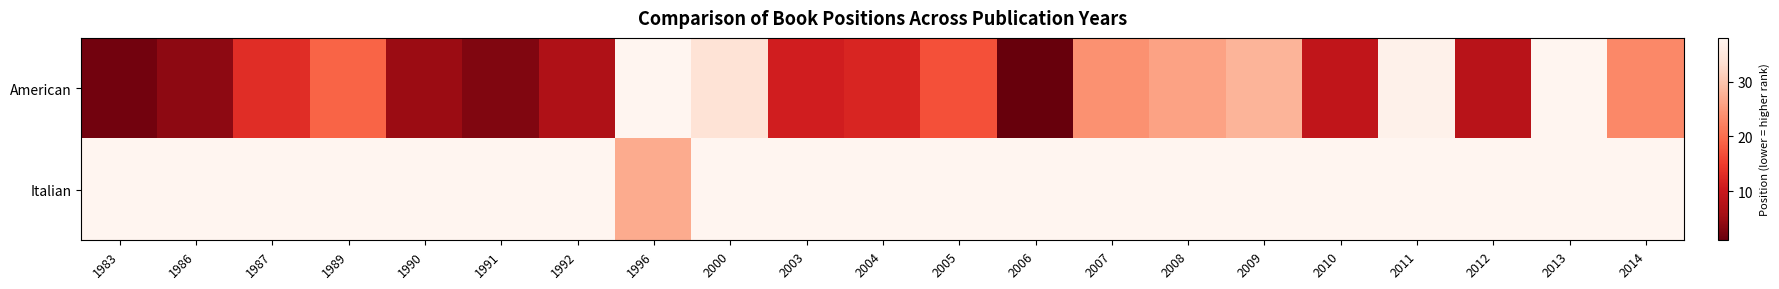

Reading right to left, transcribe all the data shown in this chart.

American: 2014=23	2013=38	2012=8	2011=37	2010=9	2009=28	2008=26	2007=24	2006=1	2005=17	2004=12	2003=11	2000=34	1996=38	1992=7	1991=3	1990=5	1989=19	1987=13	1986=4	1983=2
Italian: 2014=38	2013=38	2012=38	2011=38	2010=38	2009=38	2008=38	2007=38	2006=38	2005=38	2004=38	2003=38	2000=38	1996=27	1992=38	1991=38	1990=38	1989=38	1987=38	1986=38	1983=38